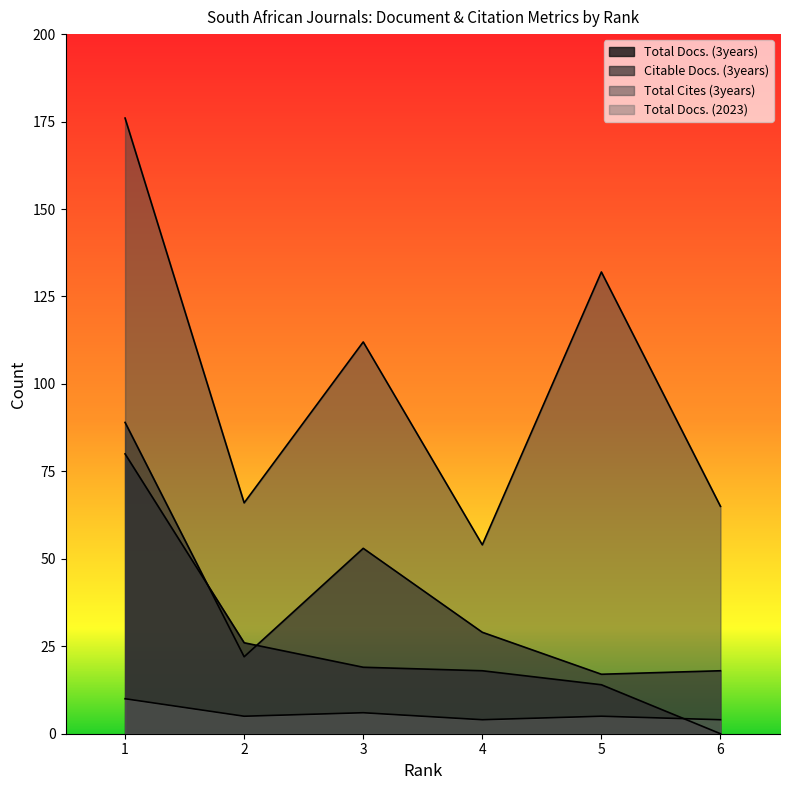

The value of Total Docs. (3years) at 4 is 18. True or false?

True